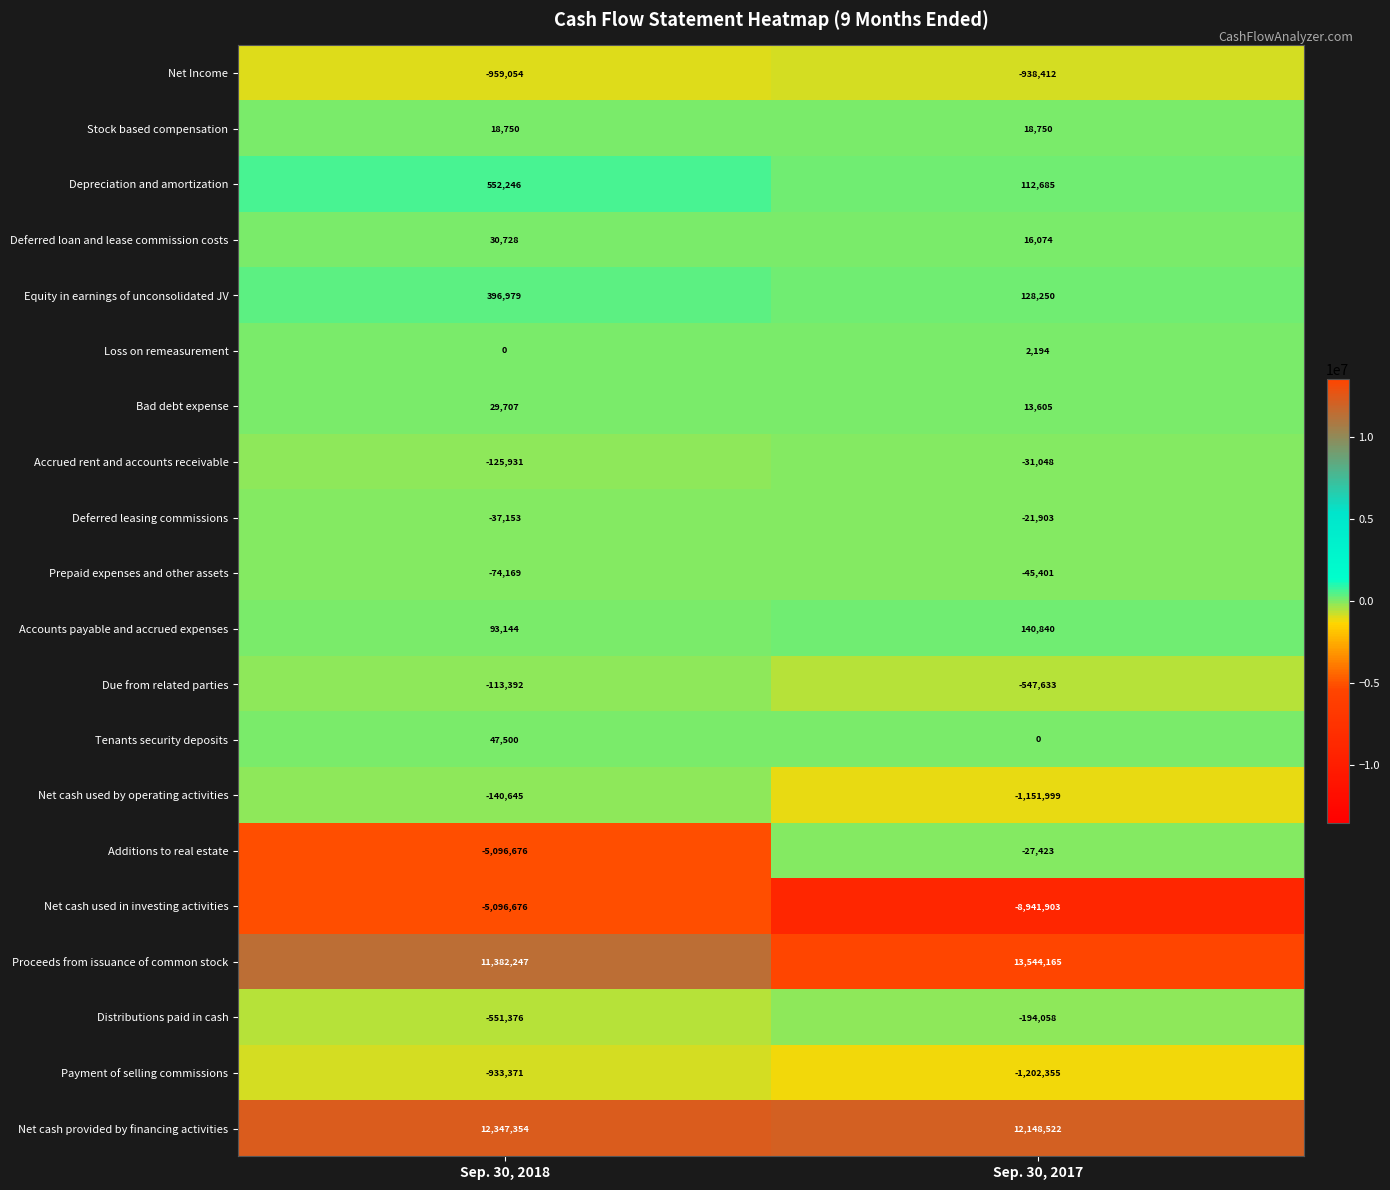

How many data points does each series have?

2